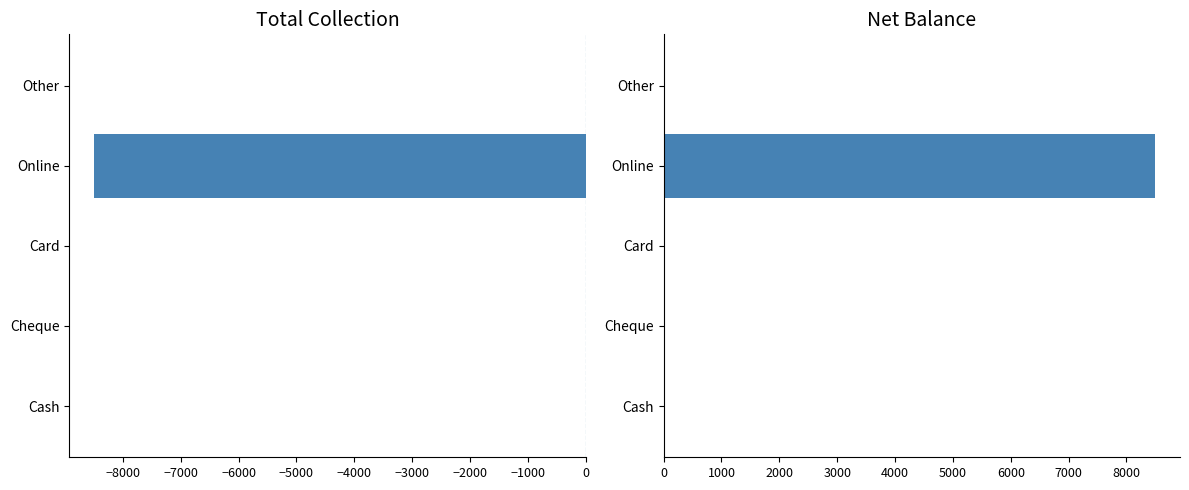

Is the value of Total Collection at Cheque greater than the value of Net Balance at Other?

No